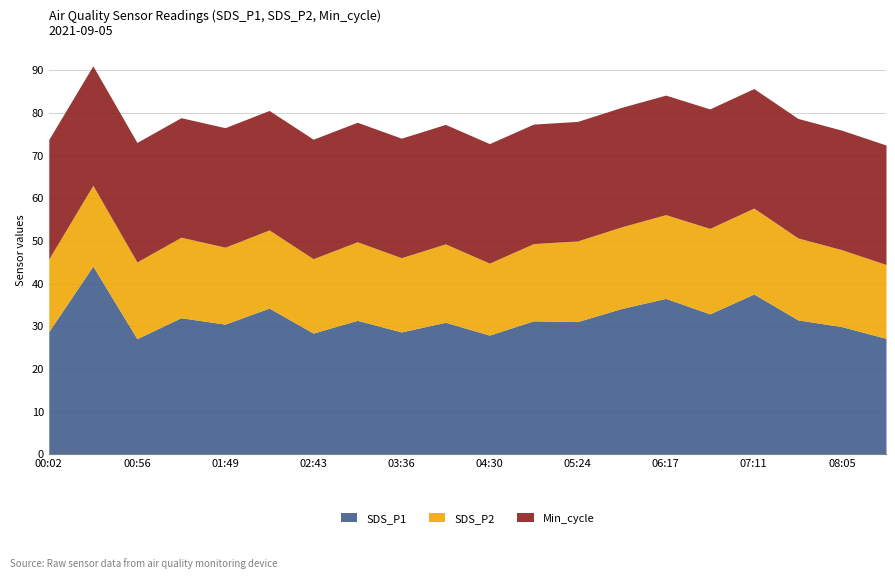

Reading right to left, list all the values displayed in this chart.

SDS_P1: 27.2	29.9	31.5	37.6	32.9	36.5	34.2	31.1	31.3	27.9	30.9	28.7	31.4	28.4	34.3	30.5	32.0	27.1	44.1	28.8
SDS_P2: 17.3	18.0	19.2	20.1	20.0	19.6	19.1	18.9	18.1	16.9	18.4	17.4	18.4	17.4	18.3	18.0	18.9	18.0	18.9	17.0
Min_cycle: 28.0	28.0	28.0	28.0	28.0	28.0	28.0	28.0	28.0	28.0	28.0	28.0	28.0	28.0	28.0	28.0	28.0	28.0	28.0	28.0